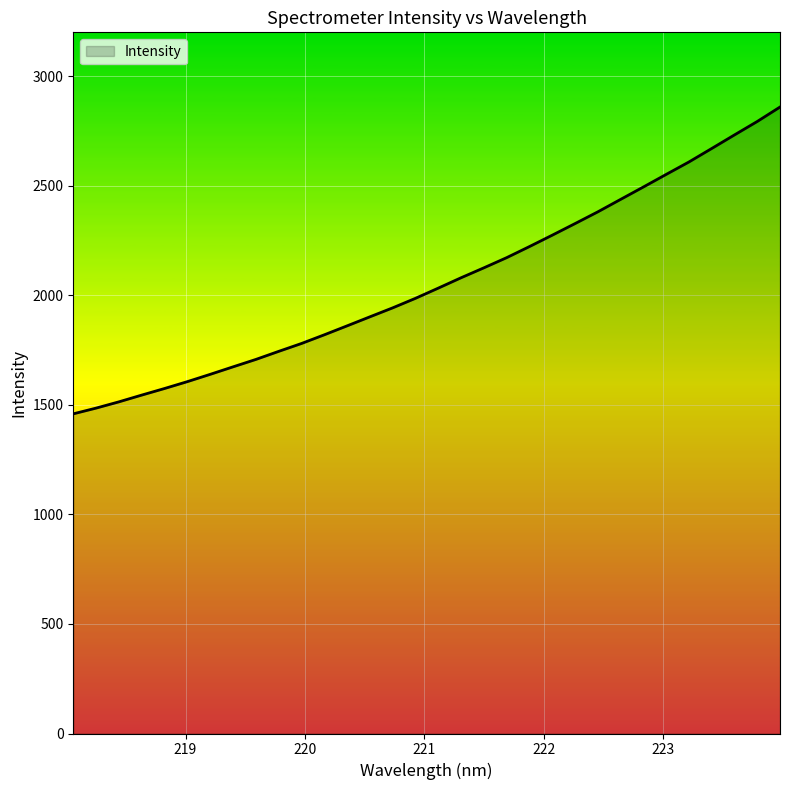

What is the difference between the maximum and minimum values?

1400.2